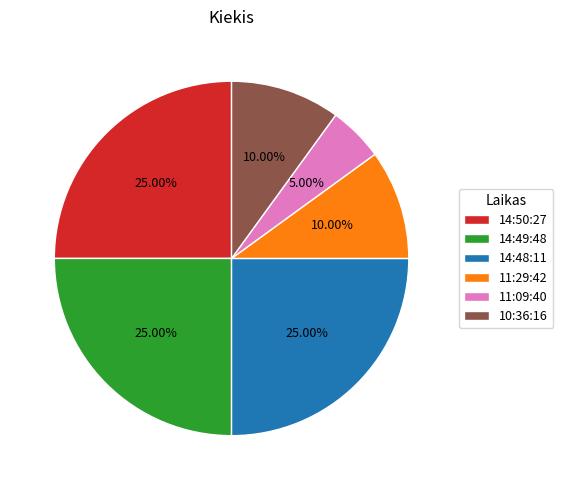

How many slices are in this pie chart?

6